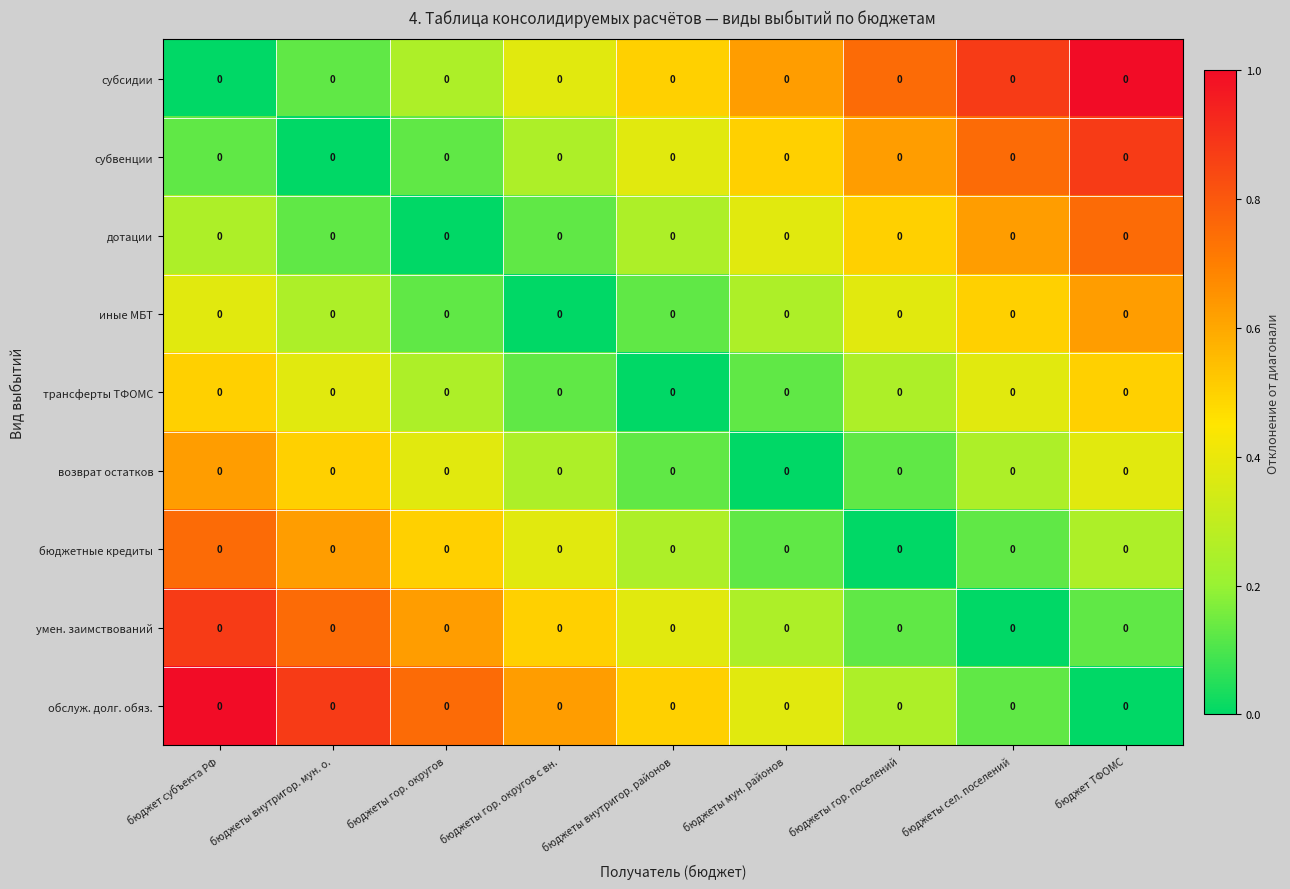

Which has a higher value, бюджеты гор. поселений or бюджеты мун. районов?

бюджеты гор. поселений